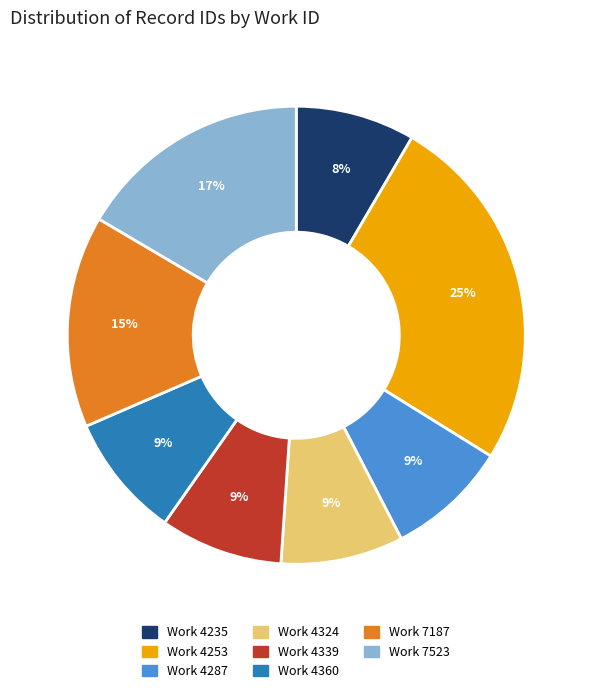

To the nearest percent, what is the difference between the largest and smallest slice percentages?

17%